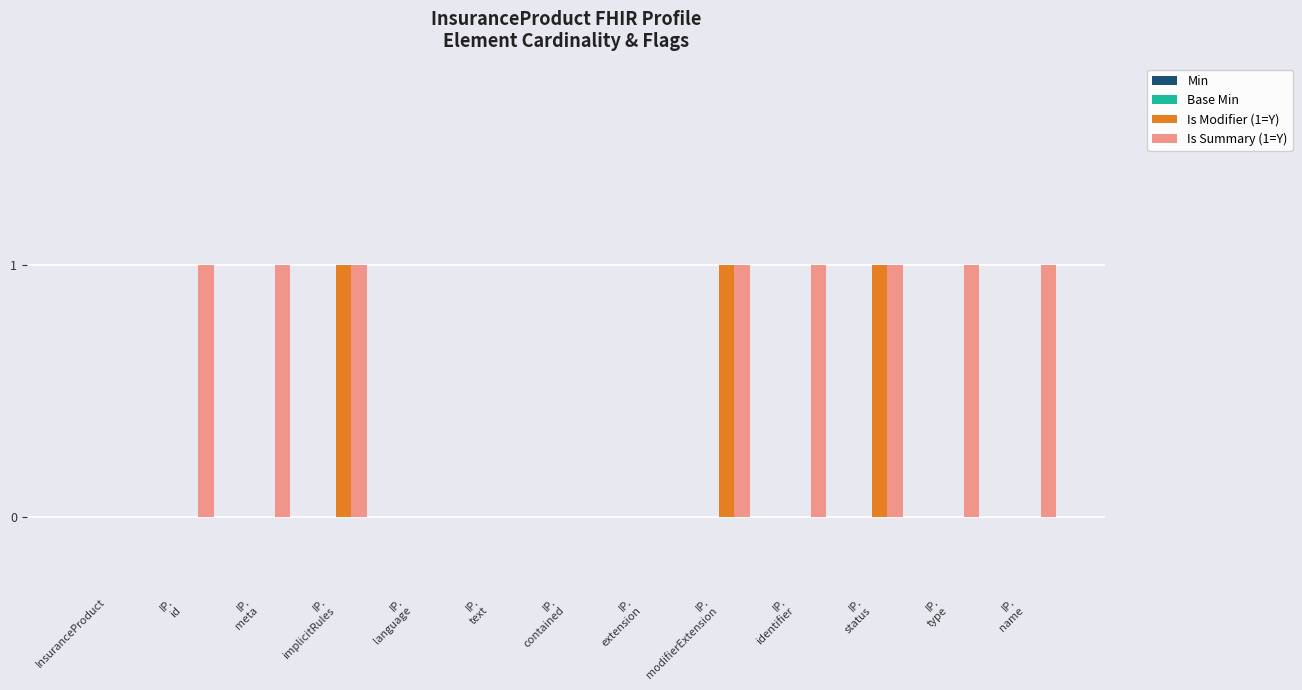

Which series has the largest total across all categories?

Is Summary (1=Y)